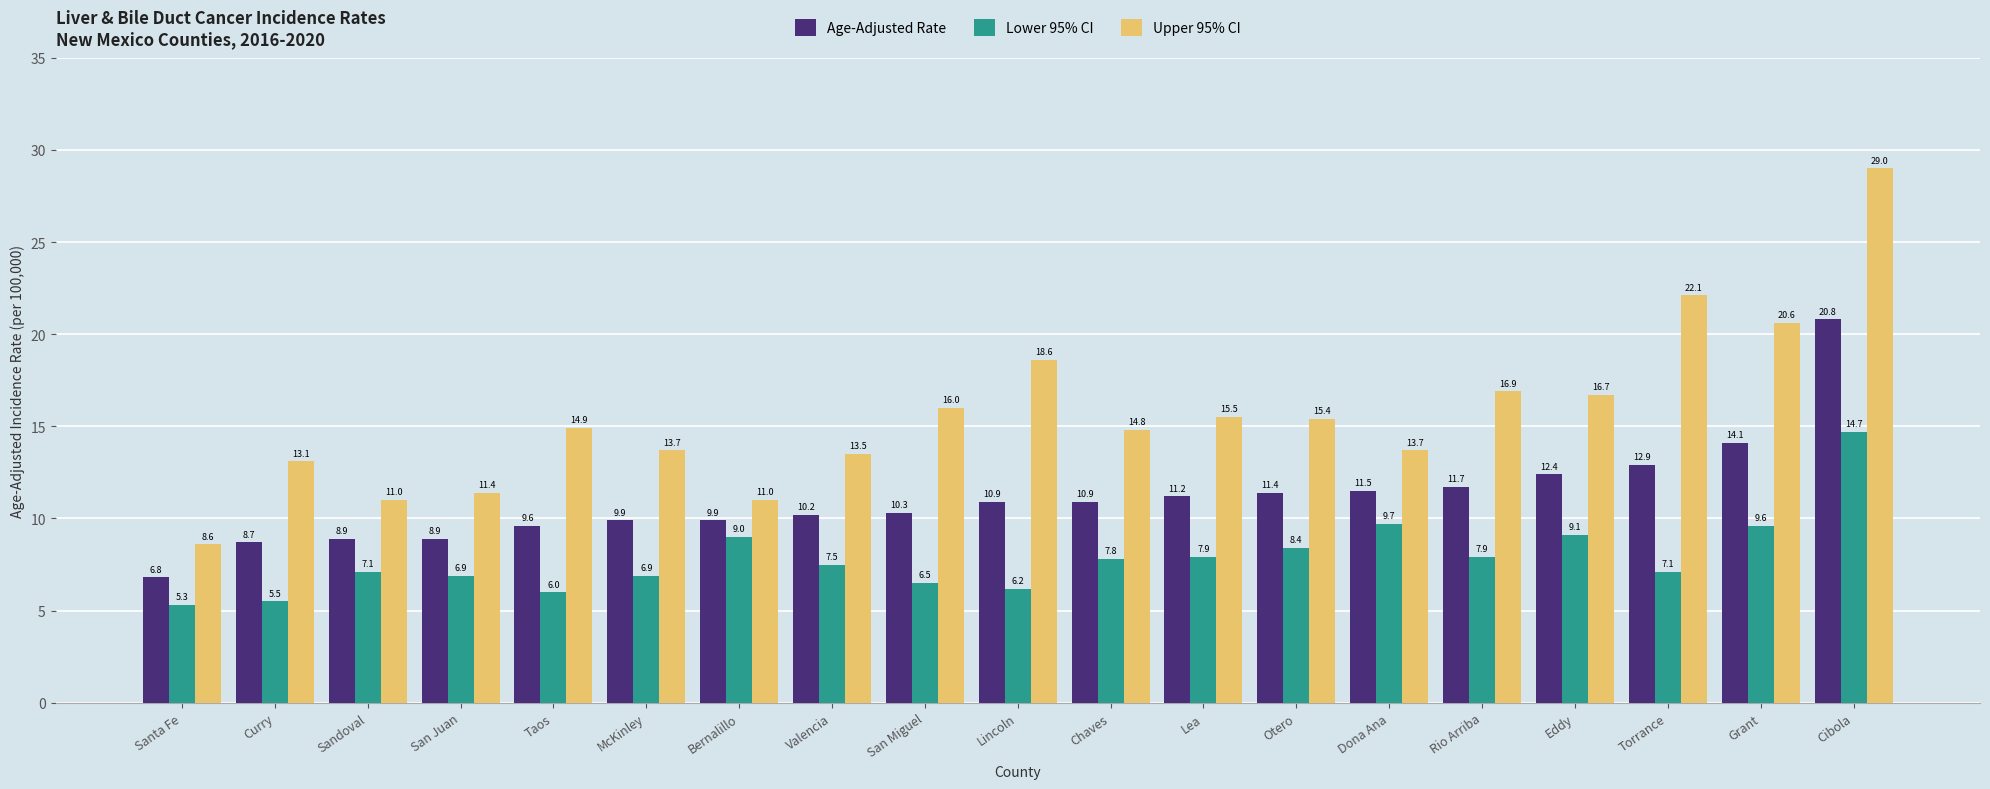

What position from the right is Bernalillo?

13